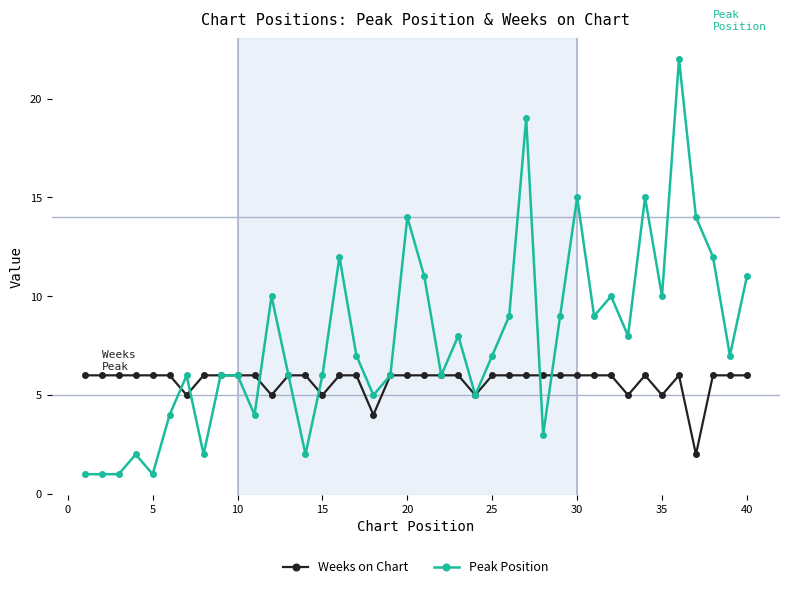

What is the value of the Weeks on Chart point at the 35th from the left?

5